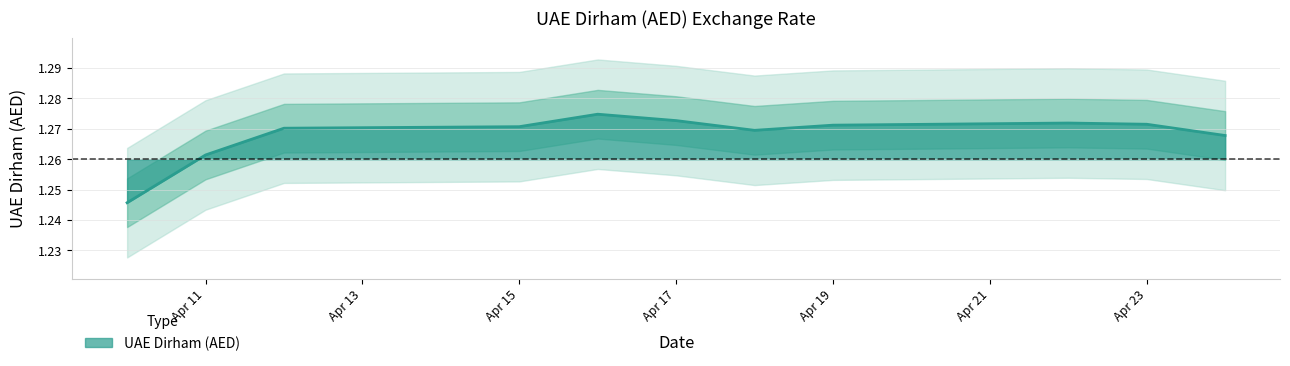

Is it true that UAE Dirham (AED) equals 1.9 at Apr 19?

False